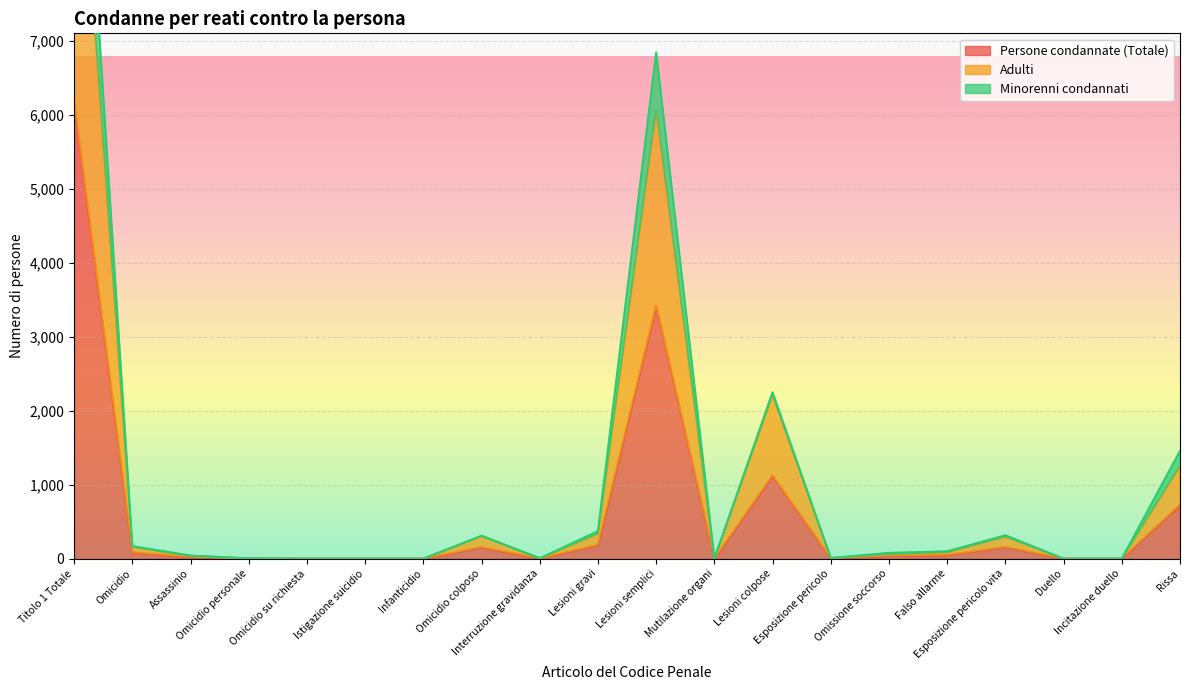

How many interior local peaks does the Persone condannate (Totale) series have?

4